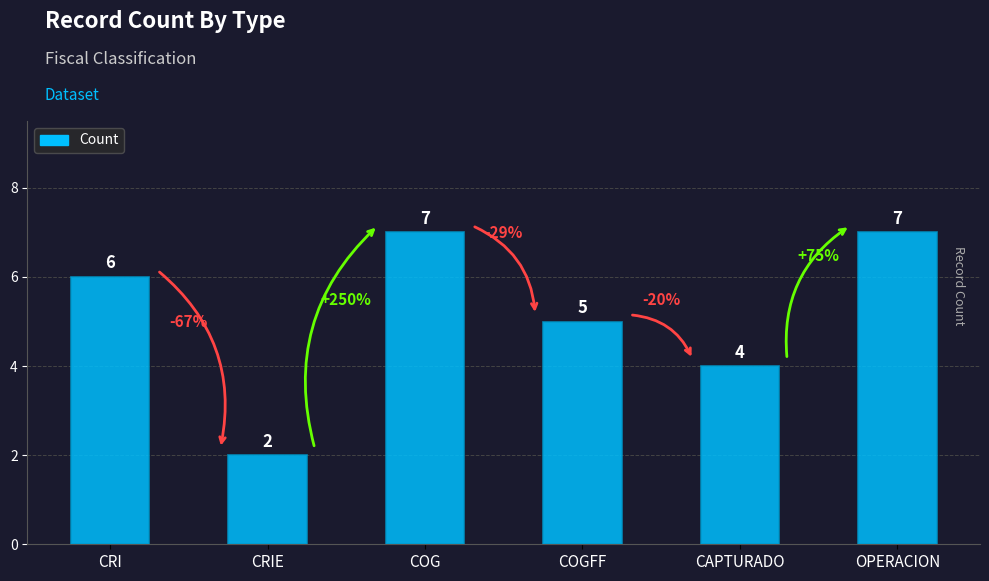

Reading left to right, transcribe all the data shown in this chart.

CRI=6	CRIE=2	COG=7	COGFF=5	CAPTURADO=4	OPERACION=7